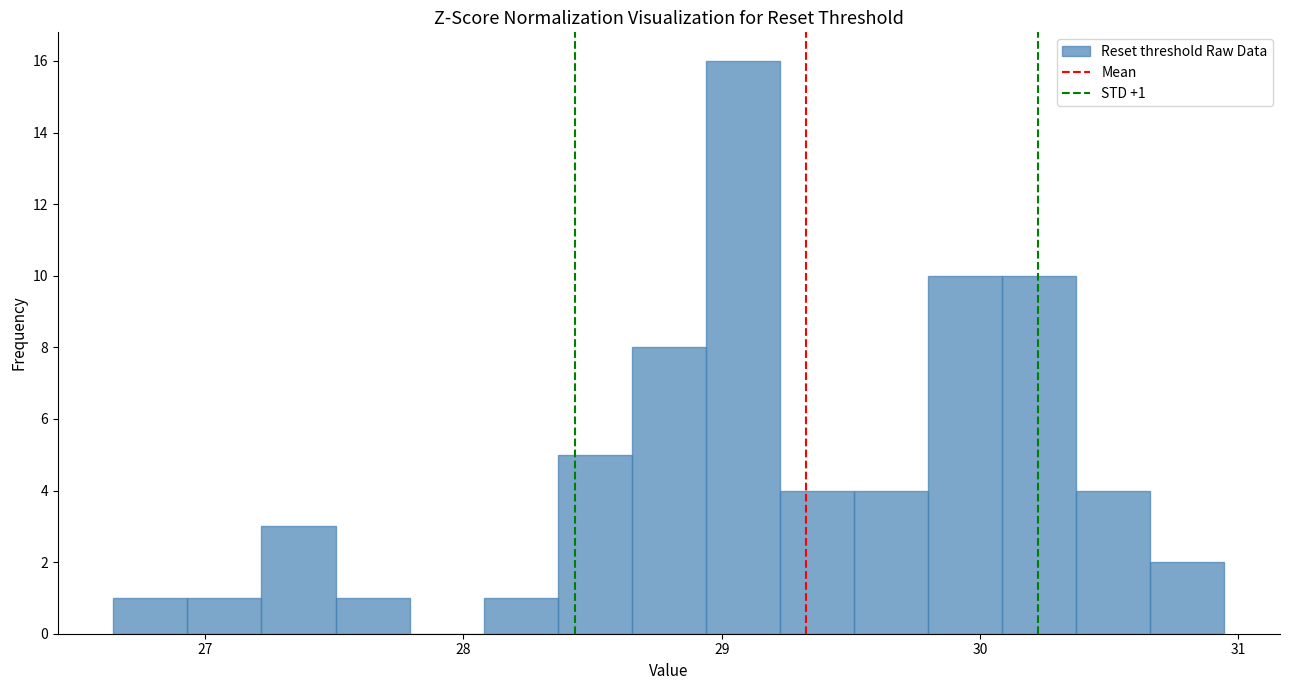

Read against the x-axis, roughly where is the centre of the tallest bar?

29.1